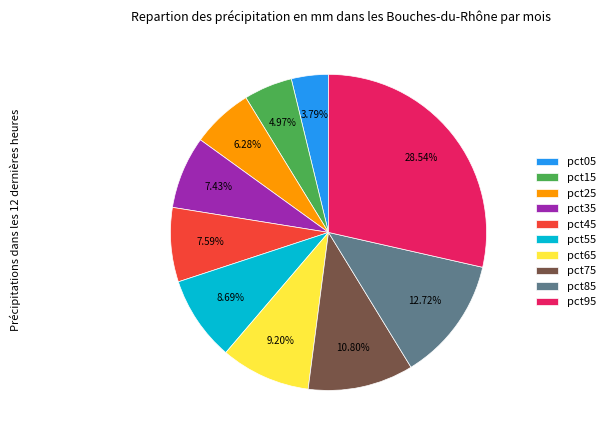

Which slice is the largest?

pct95